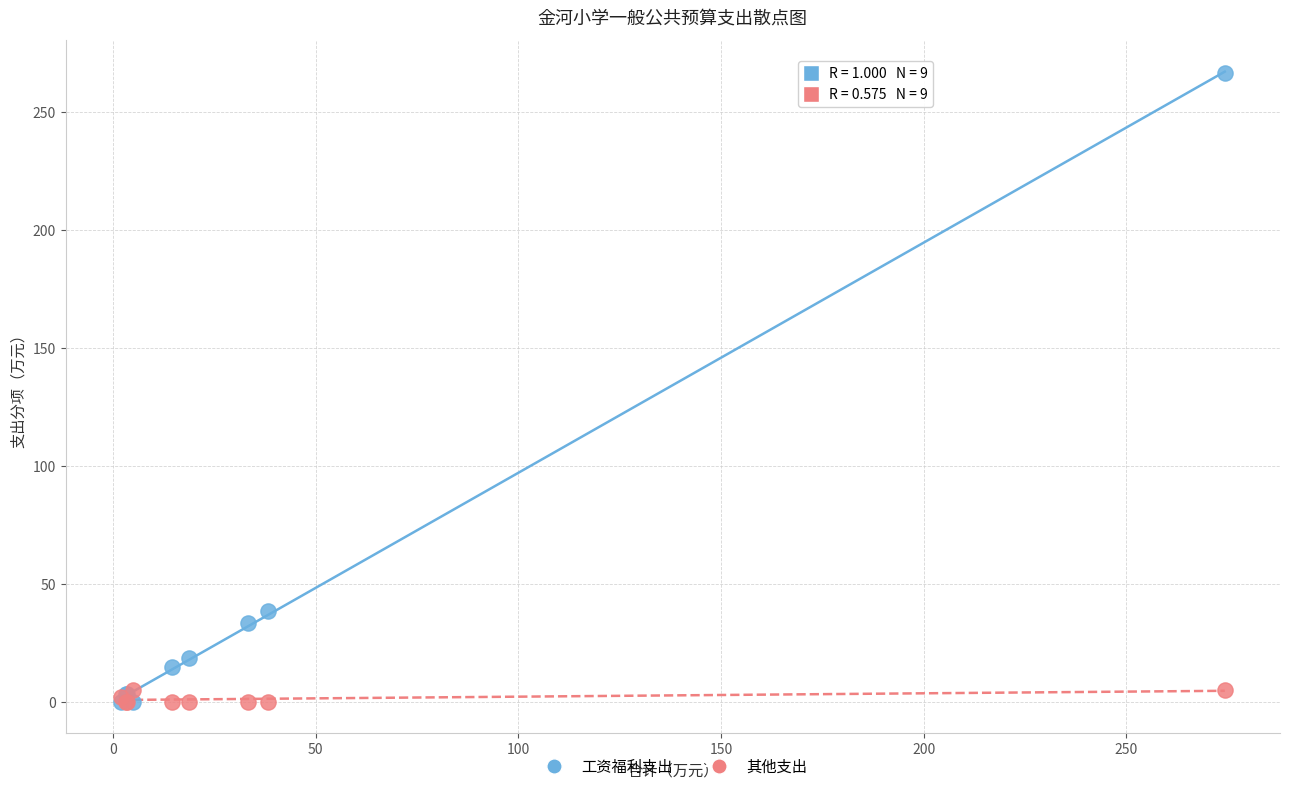

What are all the series names shown in the legend?

工资福利支出, 其他支出